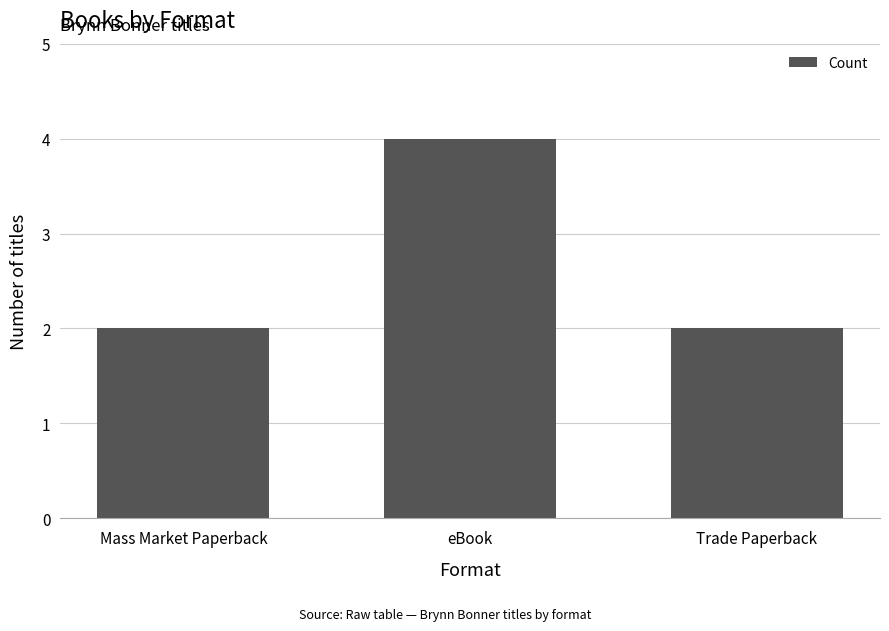

Reading right to left, transcribe all the data shown in this chart.

Trade Paperback=2	eBook=4	Mass Market Paperback=2